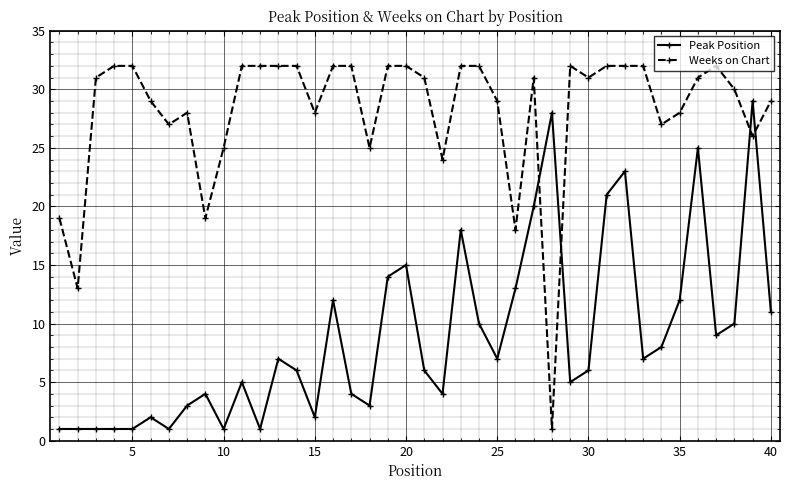

How many intersections are there between Peak Position and Weeks on Chart?

4